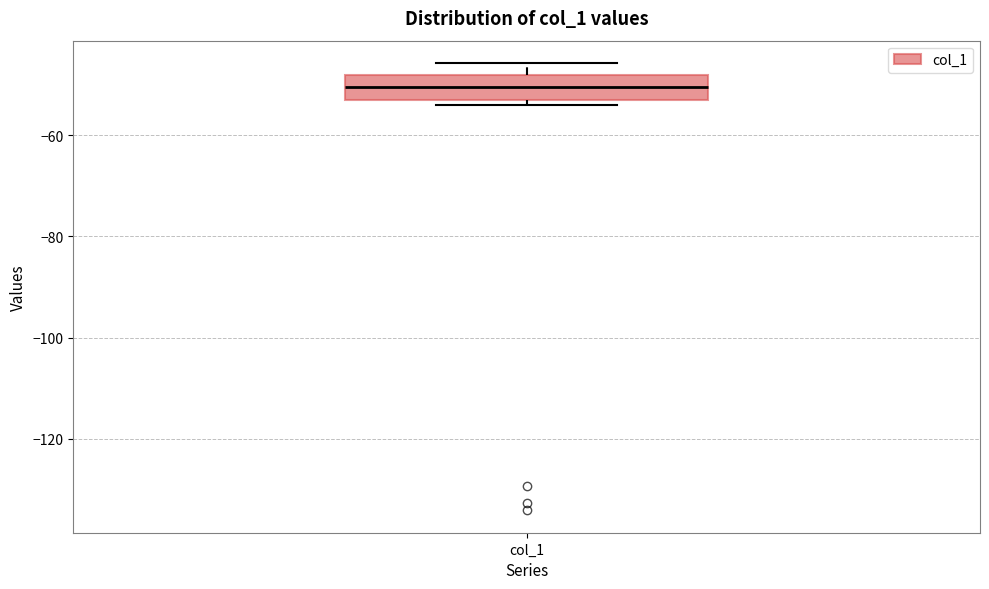

Read this box plot against the y-axis: the position of the median line, the range covered by the box, and the ends of both whiskers. The values are not printed on the chart, so give them approximately, as read against the axis.

median -50, box -52 to -48, whiskers -54 to -46